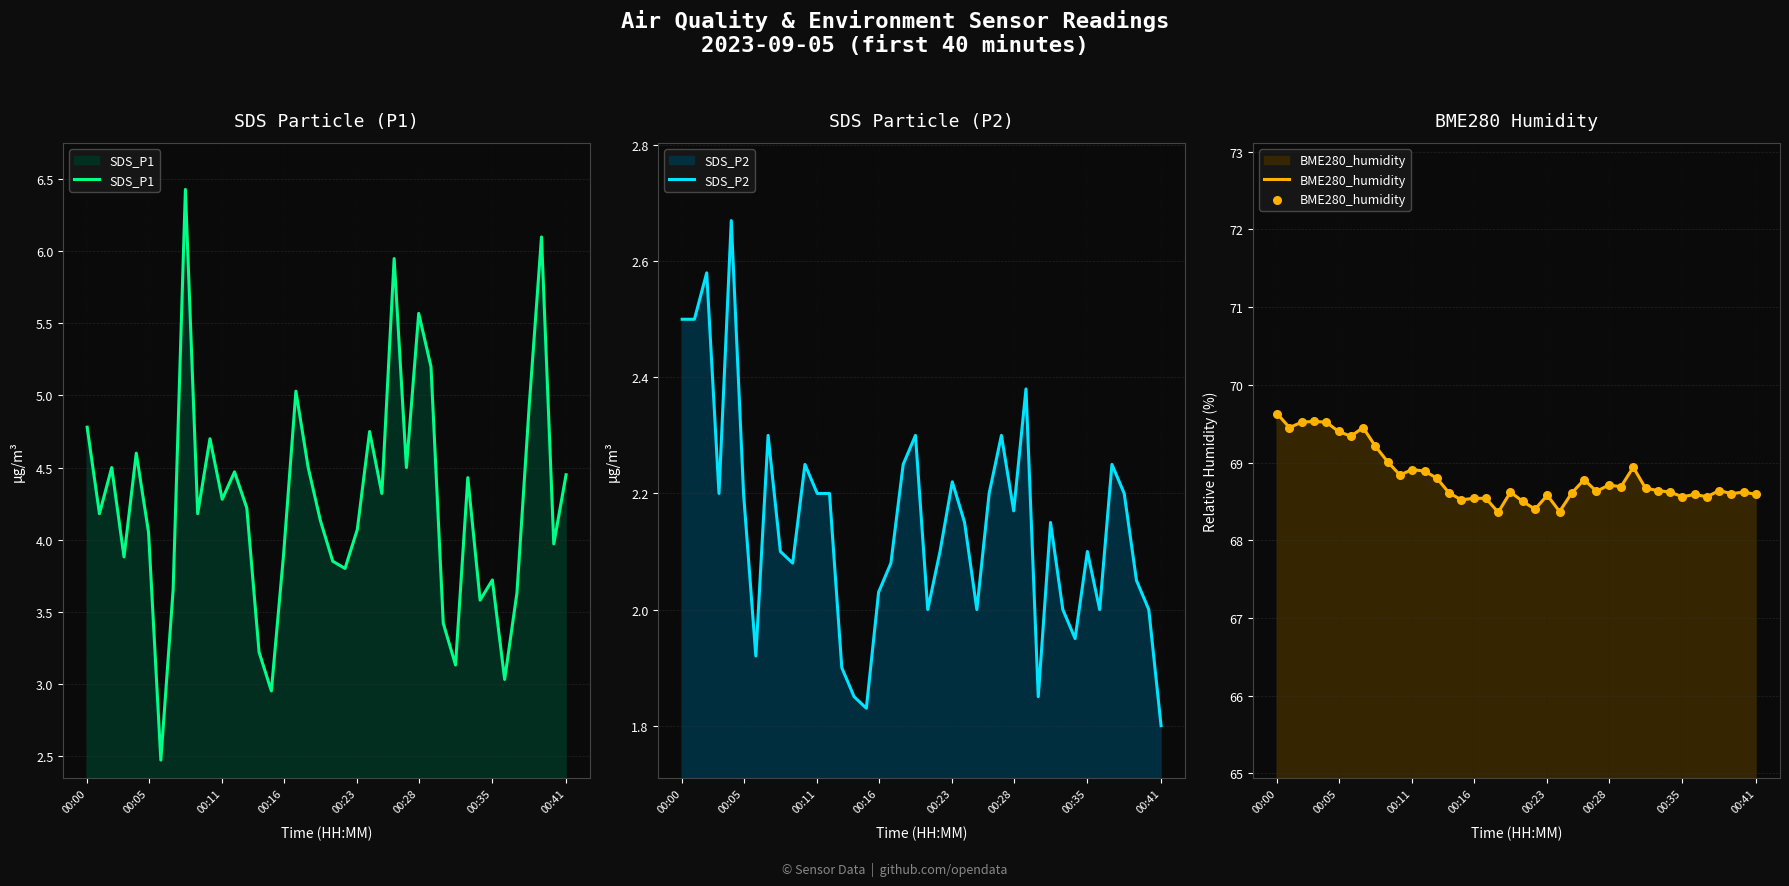

Which series contains the lowest Y value?

SDS_P2